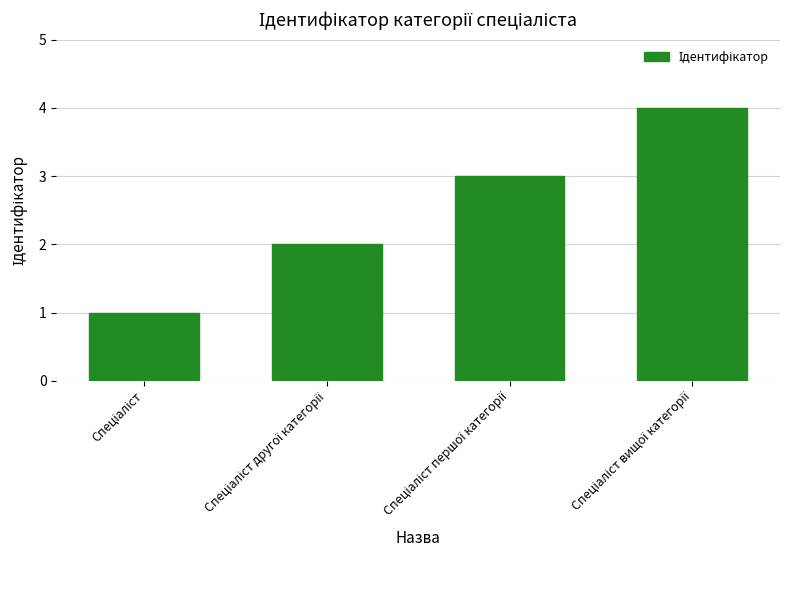

What is the sum of all values?

10